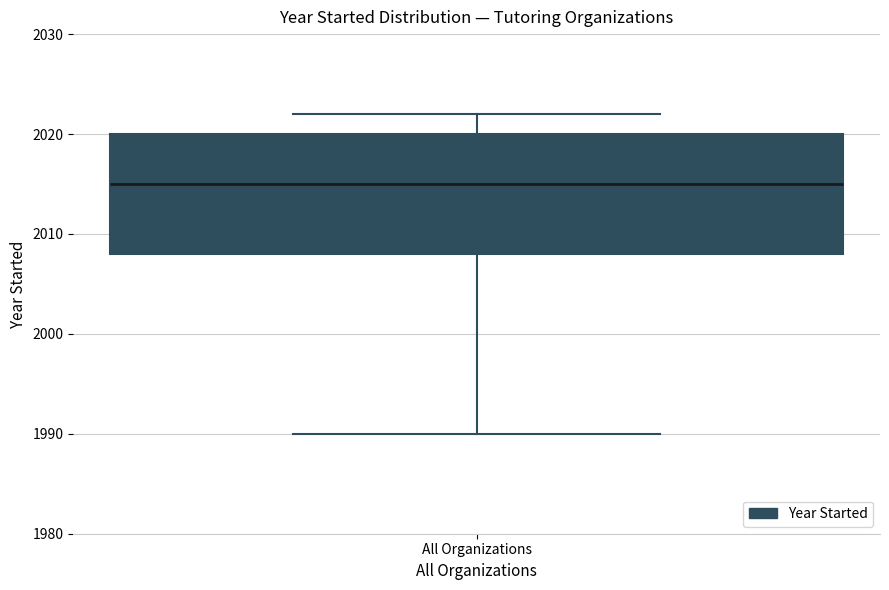

Transcribe this box plot: give where the median line is, the range the box spans, and where the two whiskers end, as read against the y-axis. The values are not printed on the chart, so give them approximately, as read against the axis.

median 2015, box 2008 to 2020, whiskers 1990 to 2022